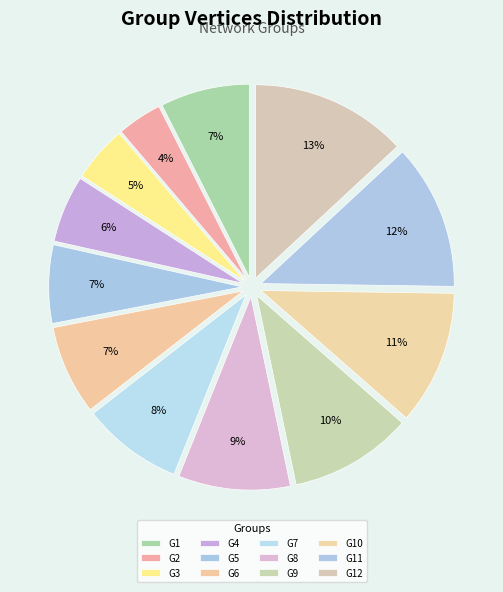

How many segments does this pie chart have?

12